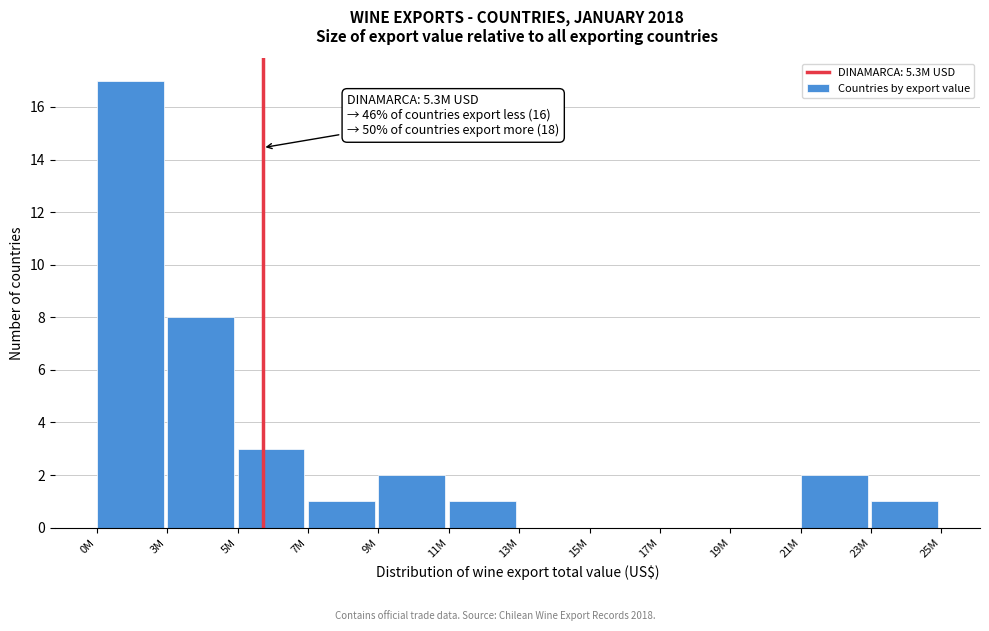

Reading left to right, extract all data points from this chart.

0M=17	3M=8	5M=3	7M=1	9M=2	11M=1	13M=0	15M=0	17M=0	19M=0	21M=2	23M=1